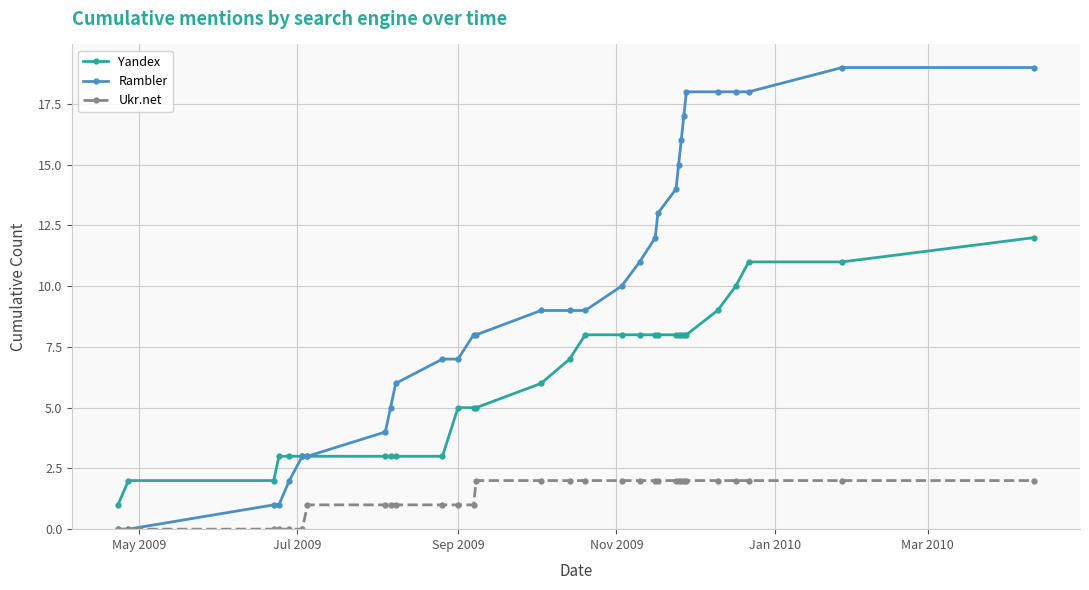

What is the value of the Rambler point at the 29th from the left?

18